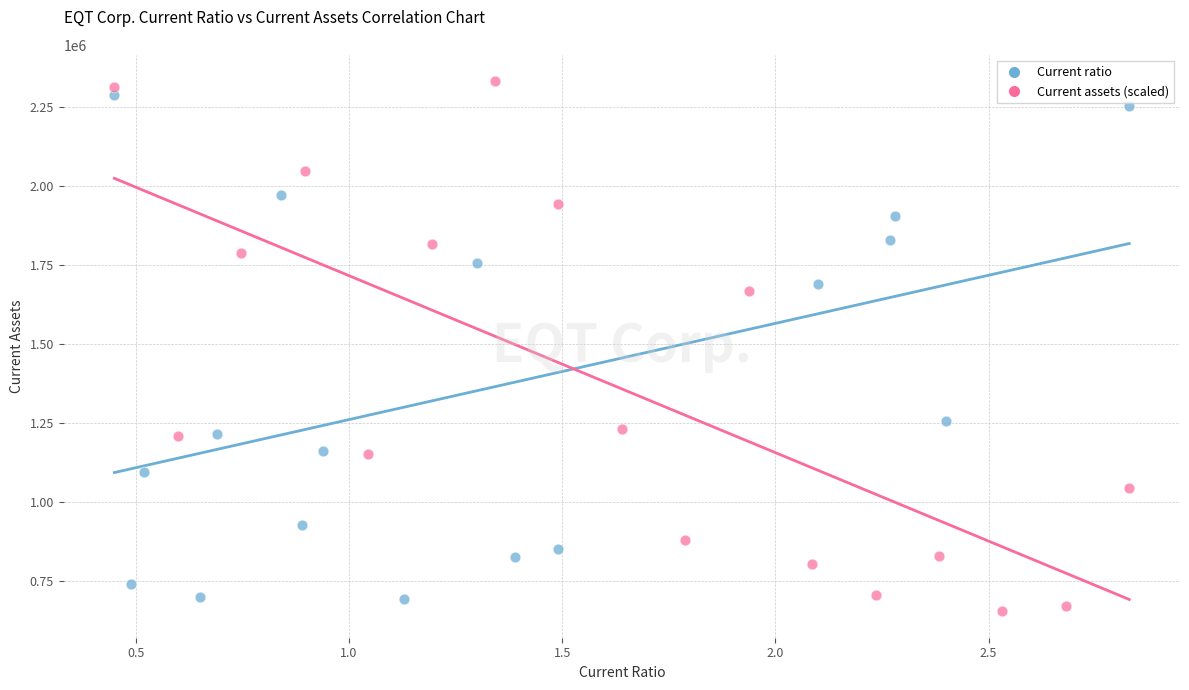

Which series reaches the minimum Y coordinate?

Current assets (scaled)